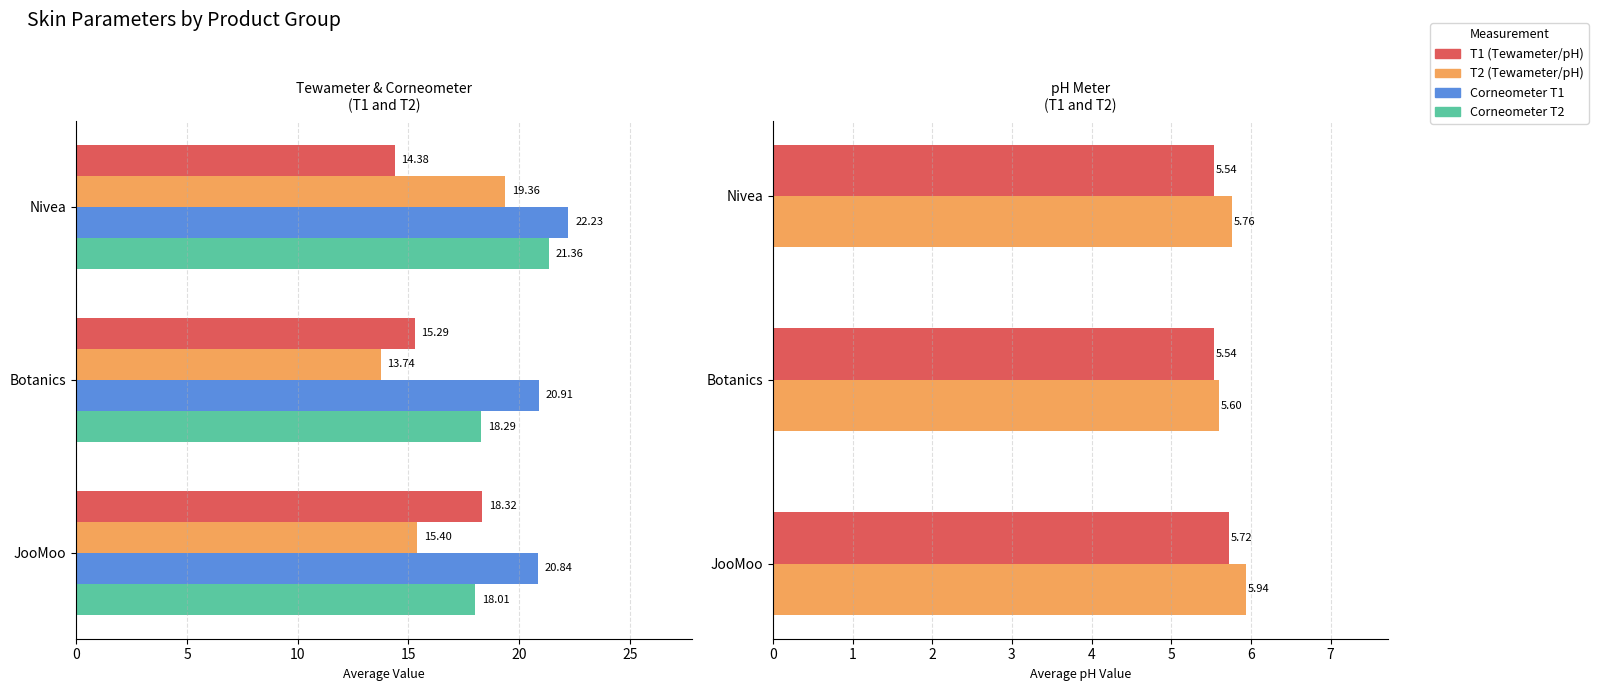

What is the sum of all Corneometer T1 values?

64.0